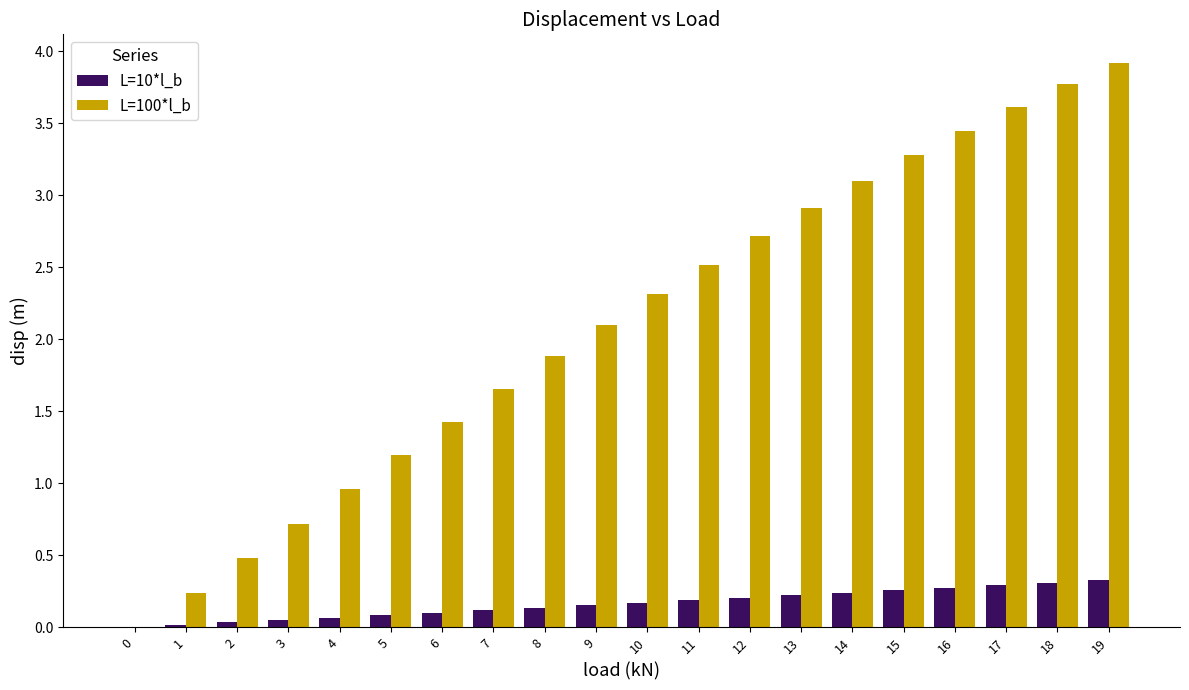

The L=10*l_b series shows 0.3 at 18. True or false?

True